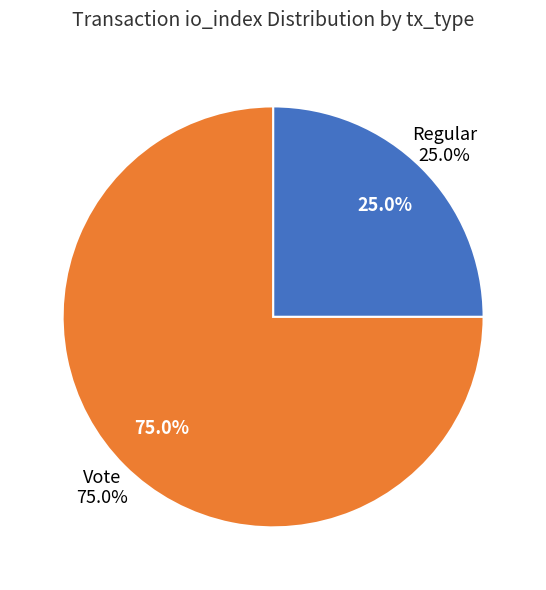

The Vote slice represents 75% of the pie. True or false?

True